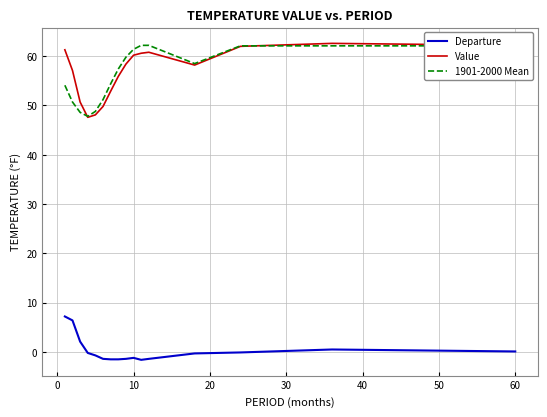

True or false: 1901-2000 Mean and Departure intersect in this chart.

False